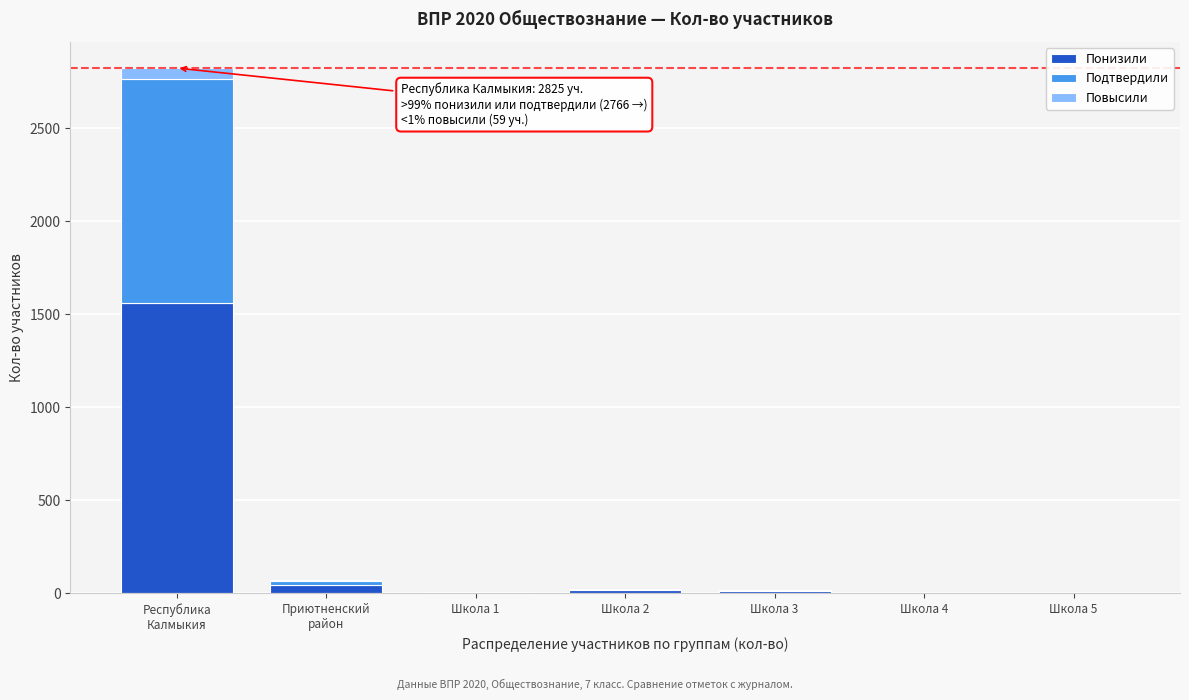

What is the sum of all Понизили values?

1641